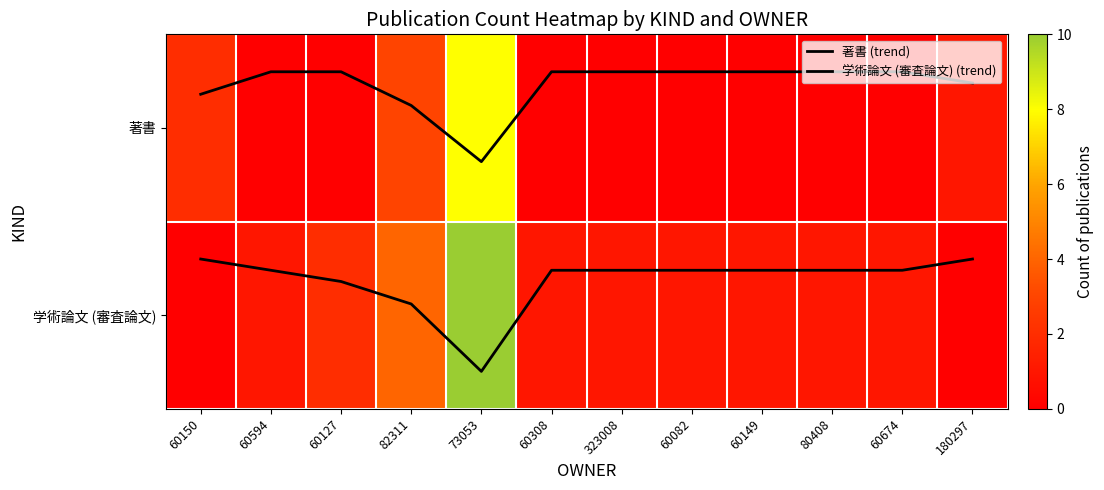

The 学術論文 (審査論文) series shows 1.8 at 82311. True or false?

False